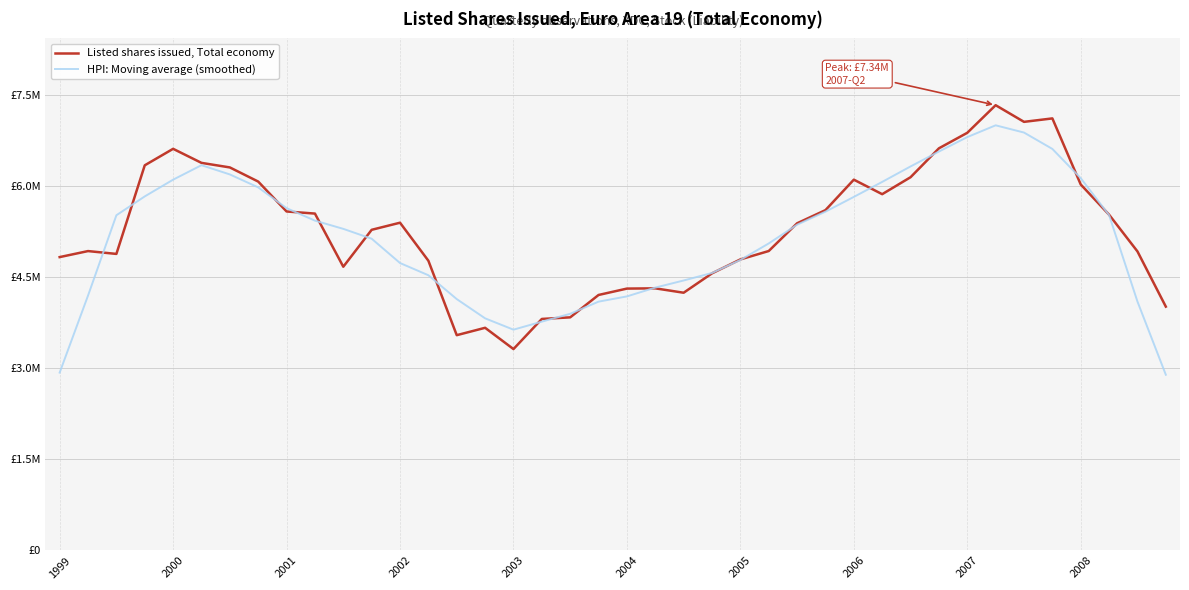

At which category does HPI: Moving average (smoothed) reach its first local valley?

2003